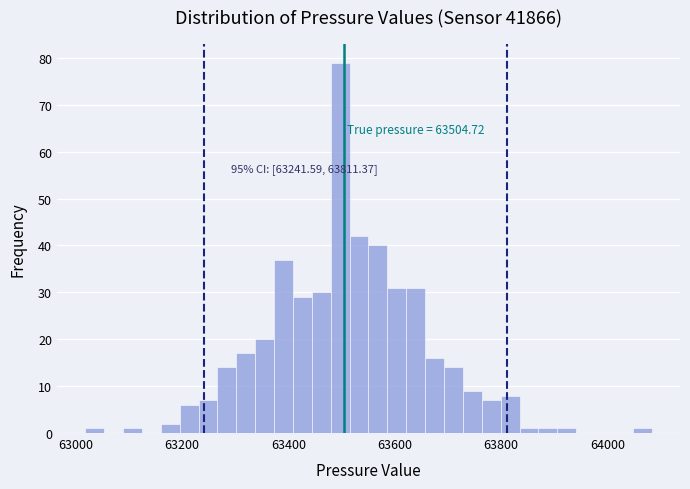

Around what value on the x-axis is the tallest bar? Give the approximate position of its centre, as read against the axis.

63500